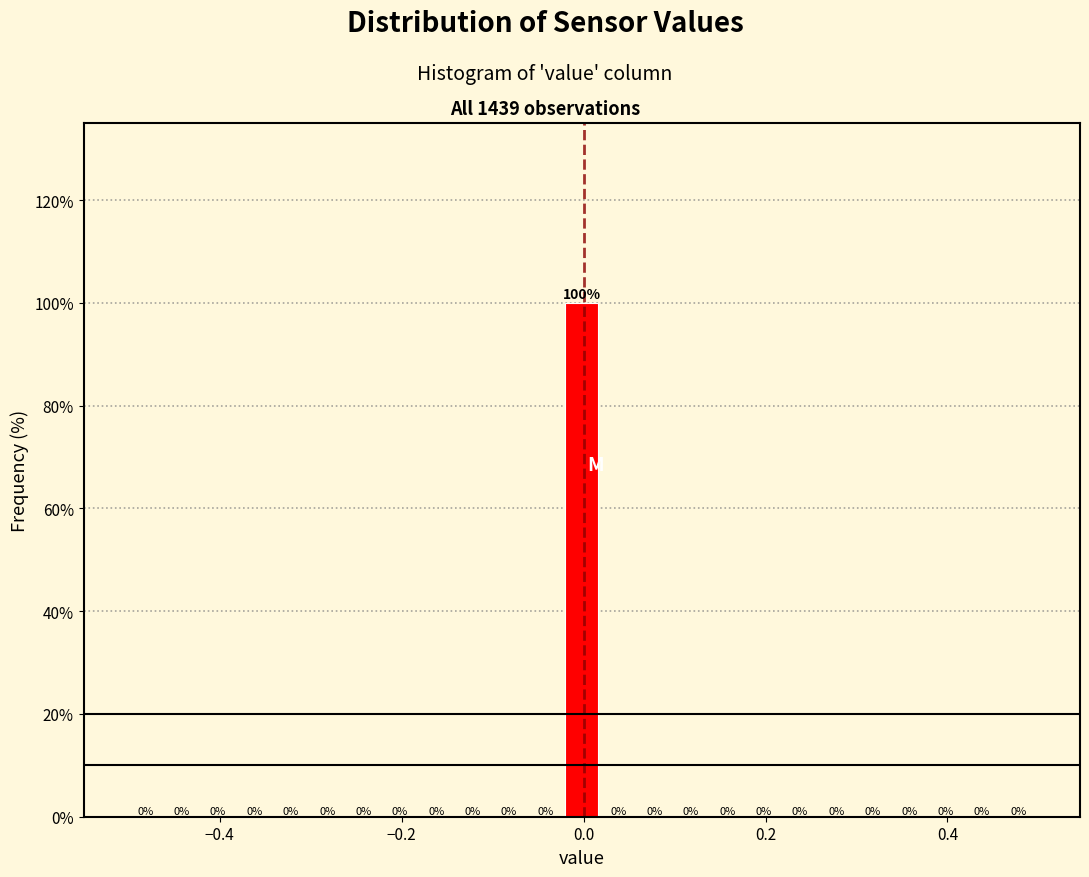

Around what value on the x-axis is the tallest bar? Give the approximate position of its centre, as read against the axis.

0.00